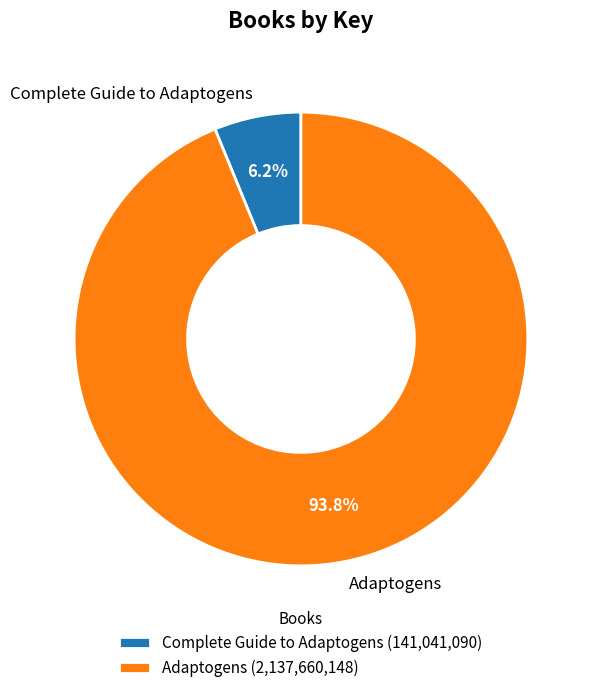

Count the number of slices in the pie.

2